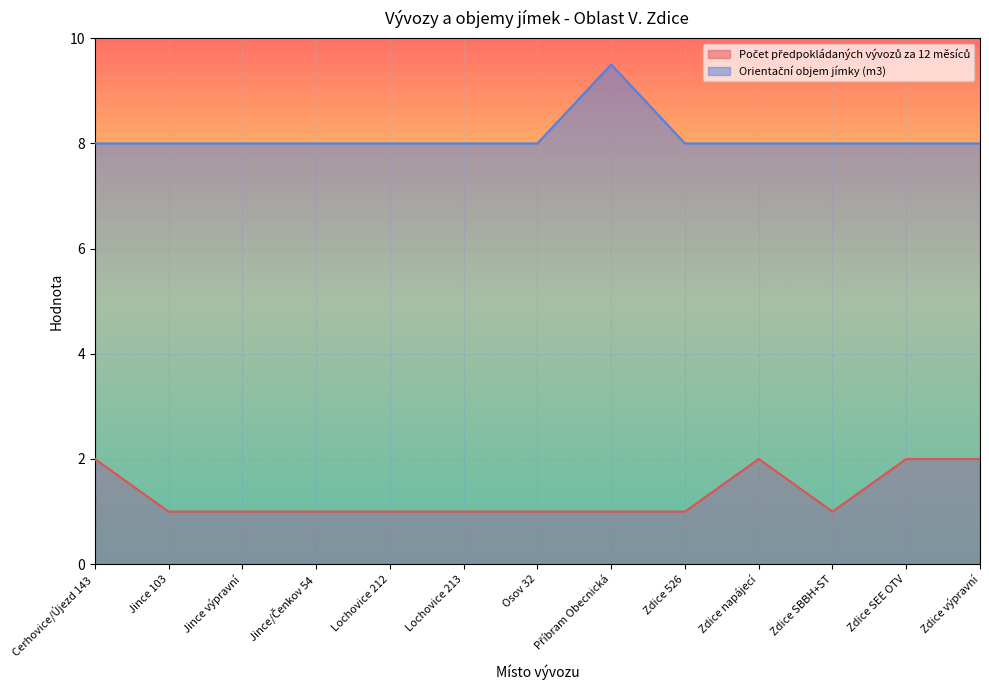

List the series in order of their overall mean, highest first.

Orientační objem jímky (m3), Počet předpokládaných vývozů za 12 měsíců